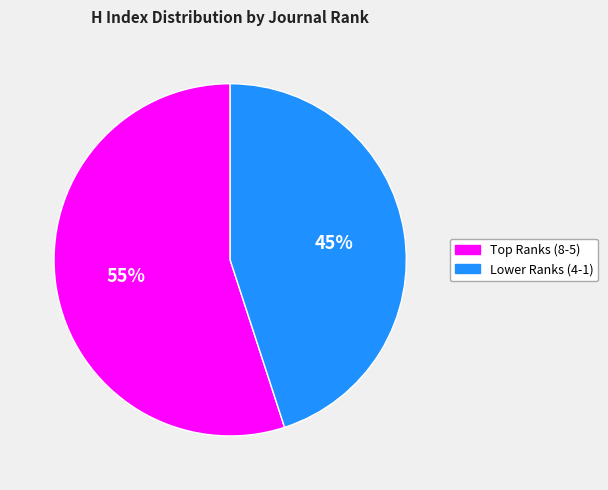

To the nearest percent, what is the difference between the largest and smallest slice percentages?

10%